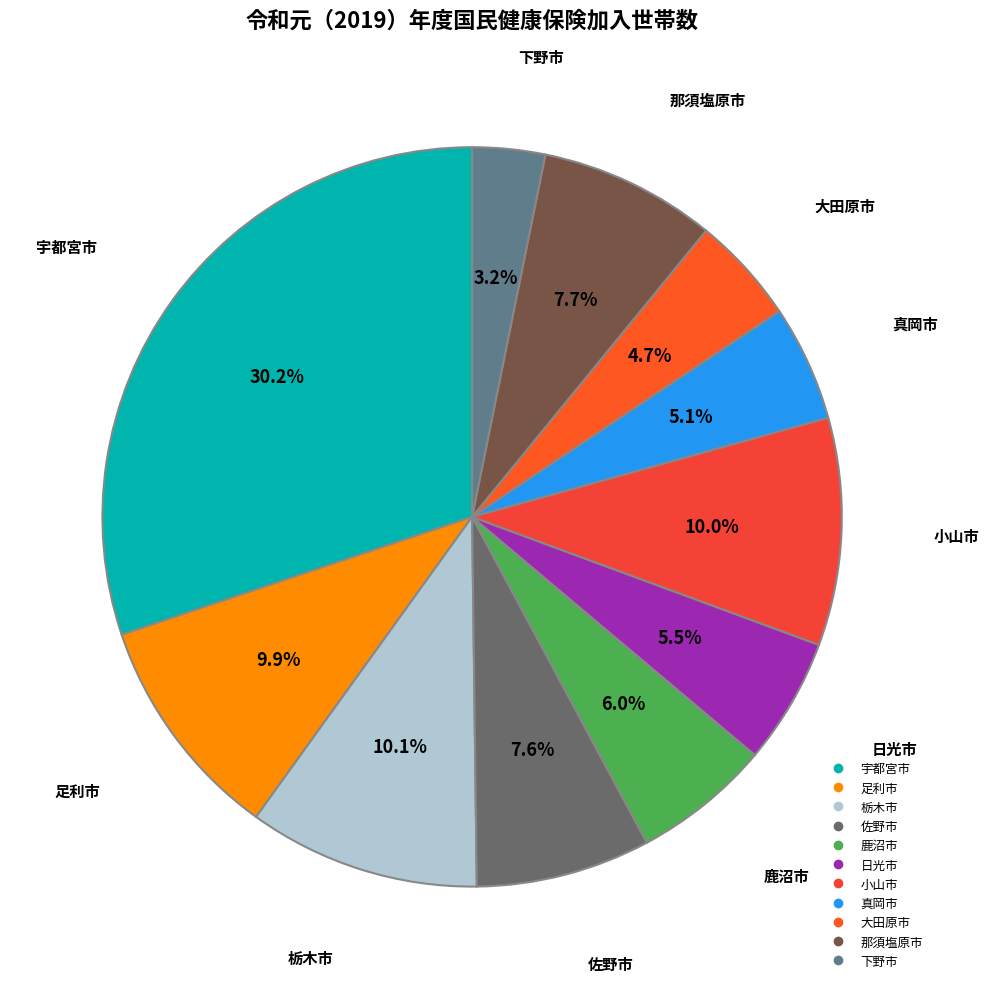

Does 佐野市 represent more than half of the total?

No